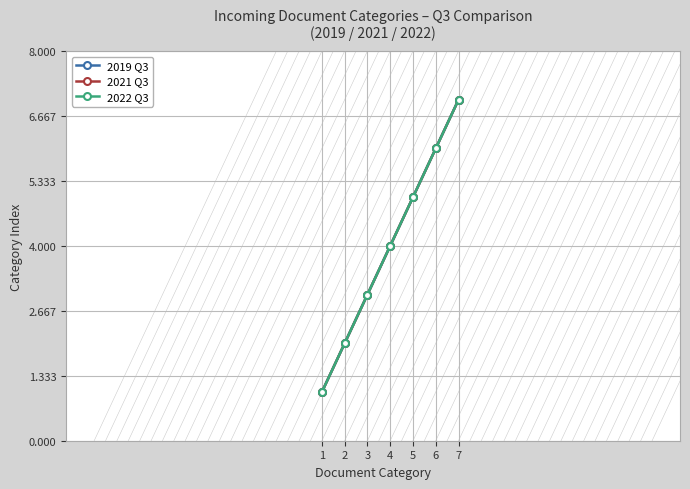

What is the value of the 2021 Q3 point at the 1st from the left?

1